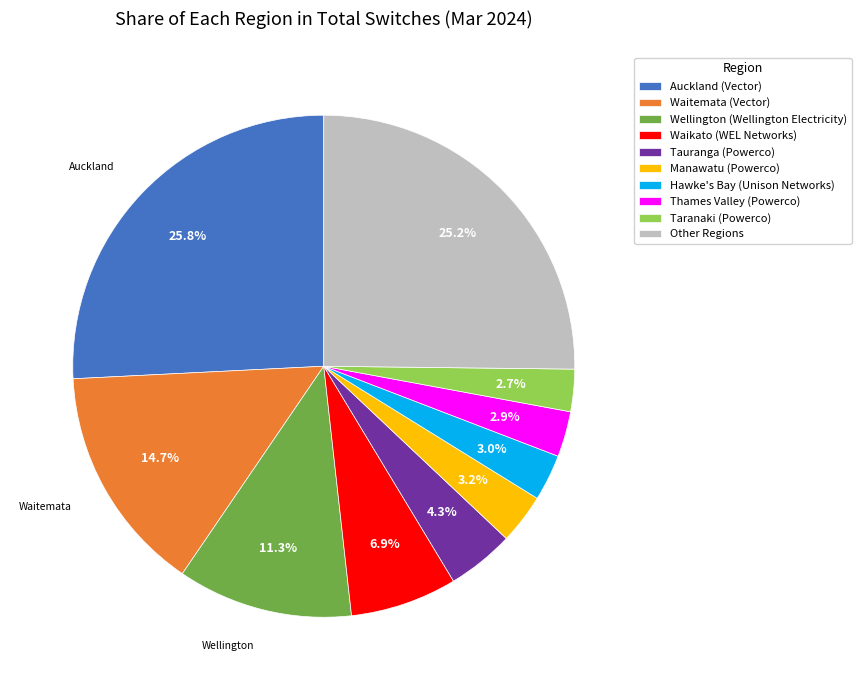

What is the ratio of the value at Thames Valley (Powerco) to the value at Tauranga (Powerco)?

0.7